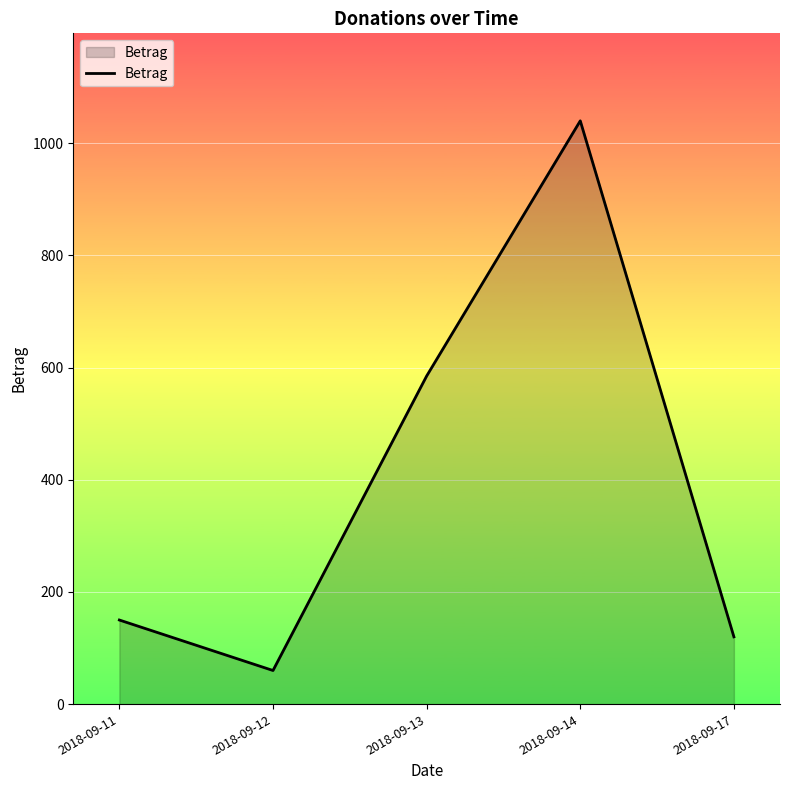

Approximately how many times larger is the value at 2018-09-17 compared to 2018-09-14?

0.1